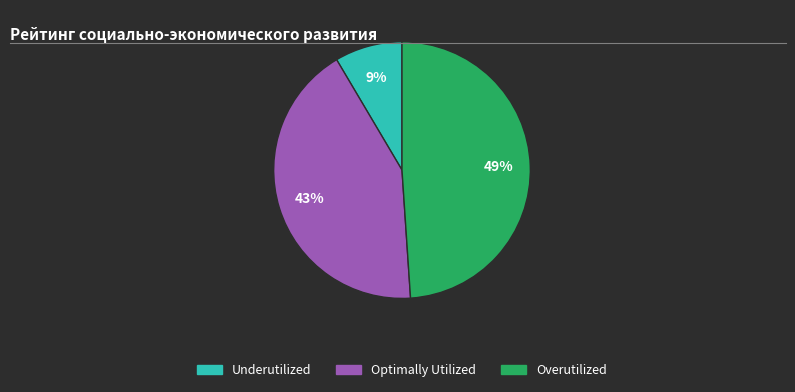

To the nearest percent, what is the average slice percentage?

33%